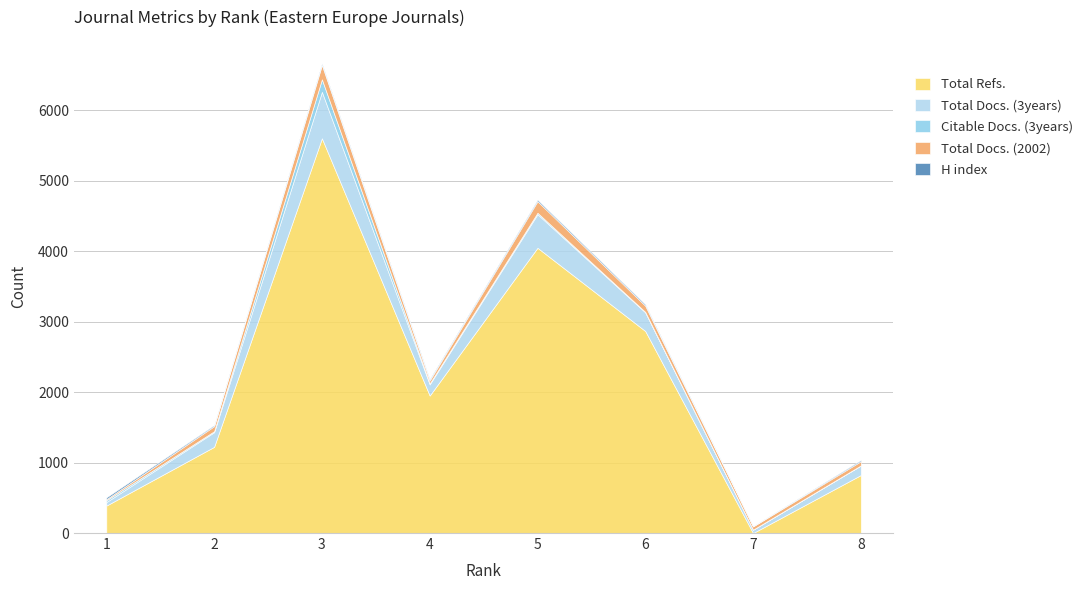

How many series are shown in this chart?

5